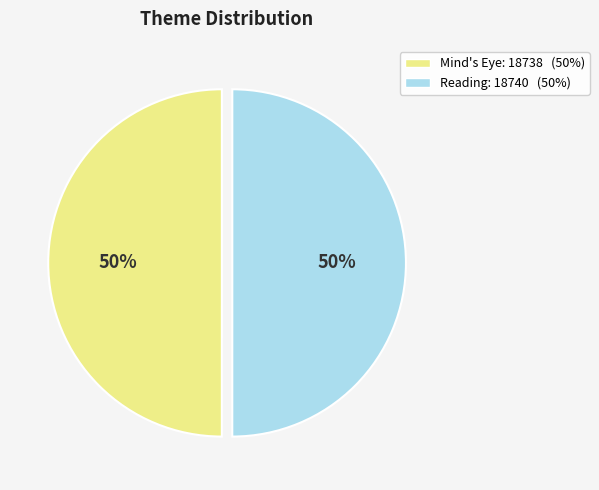

Is the sum of Mind's Eye and Reading greater than half?

Yes